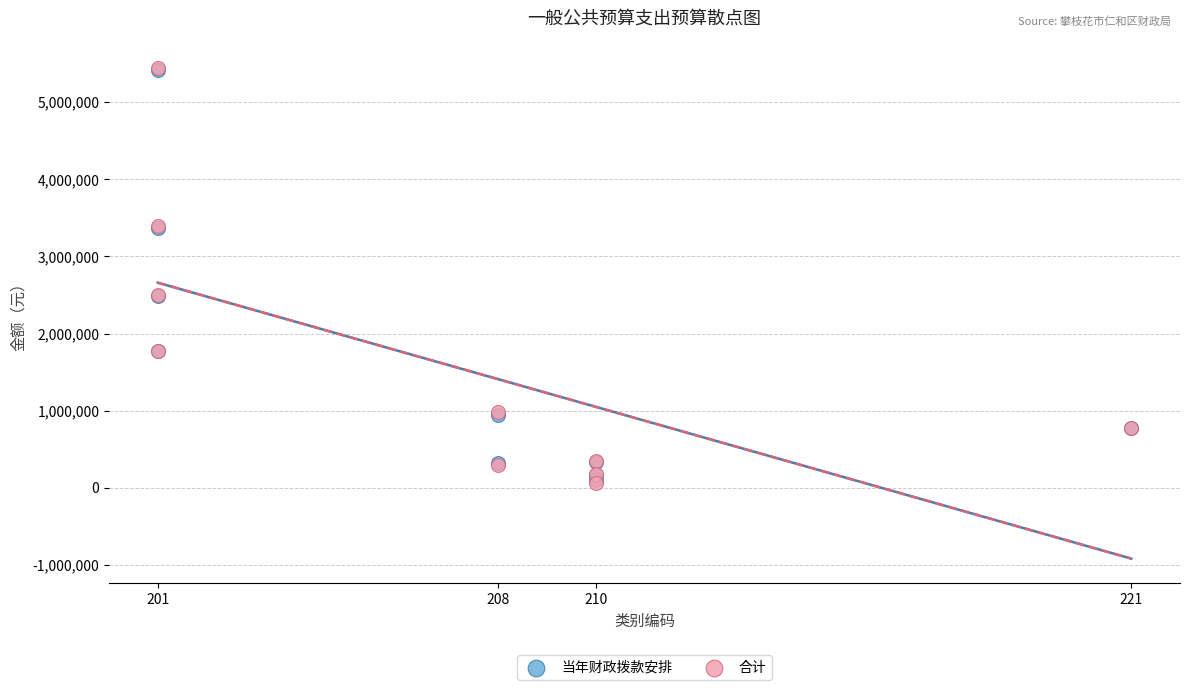

What are all the series names shown in the legend?

当年财政拨款安排, 合计